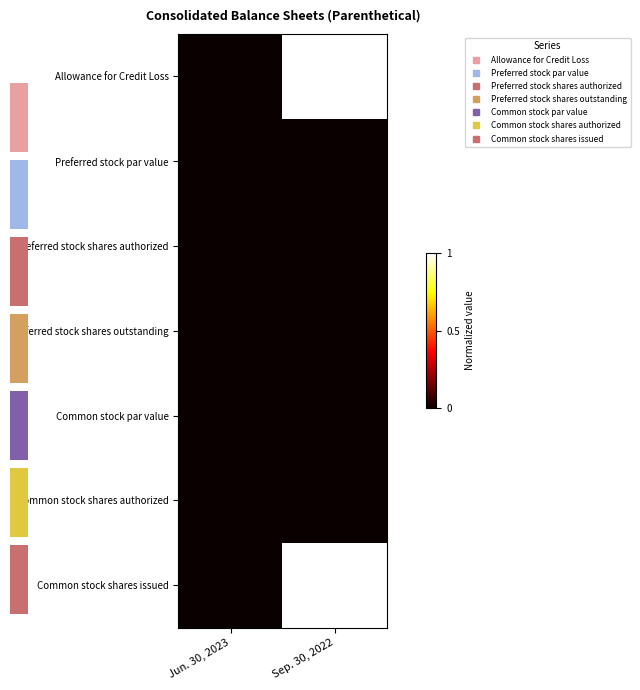

Is the value of row_4 at Jun. 30, 2023 greater than the value of row_1 at Jun. 30, 2023?

No